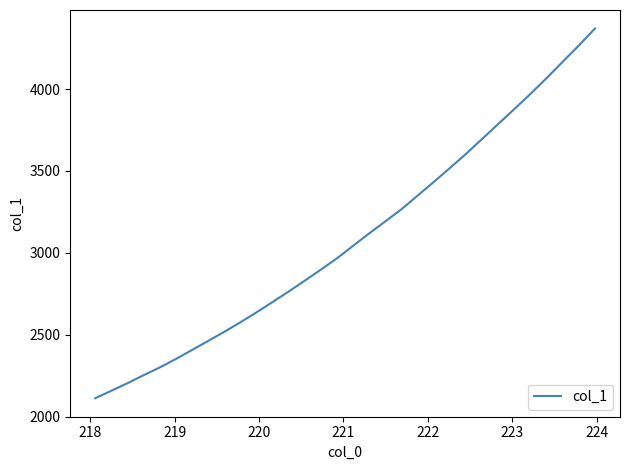

What is the difference between the maximum and minimum values?

2257.9